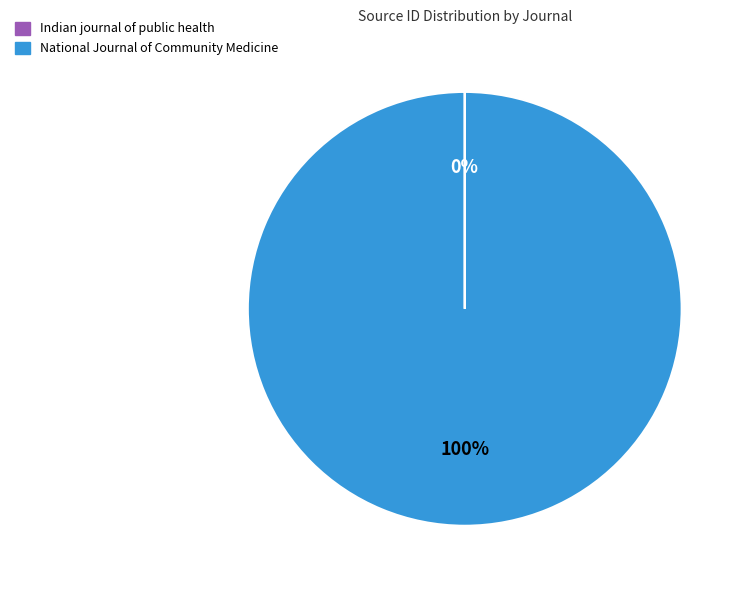

To the nearest percent, what portion does National Journal of Community Medicine represent?

100%